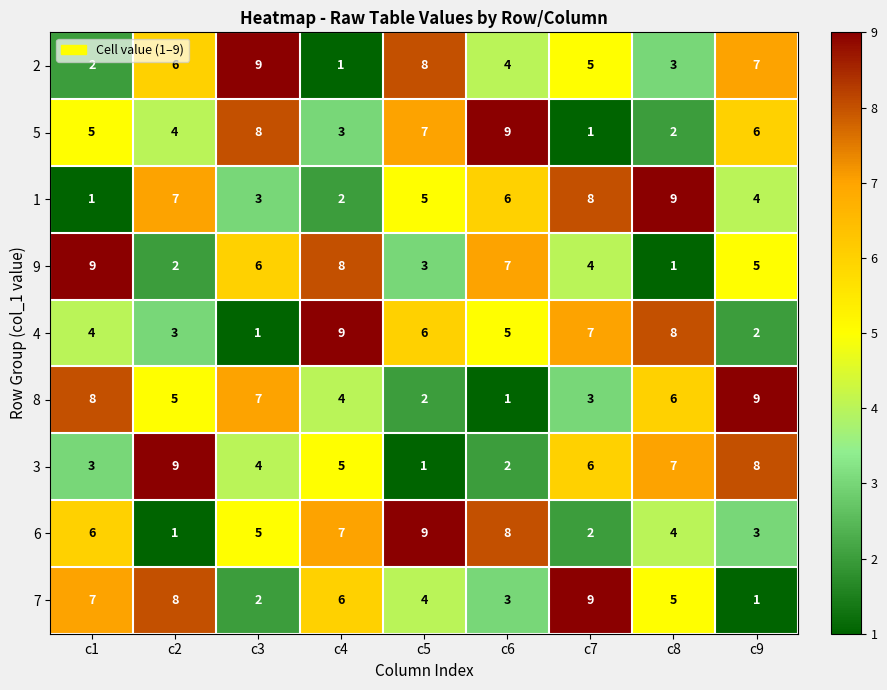

Is the value of 8 at c9 greater than the value of 7 at c5?

Yes